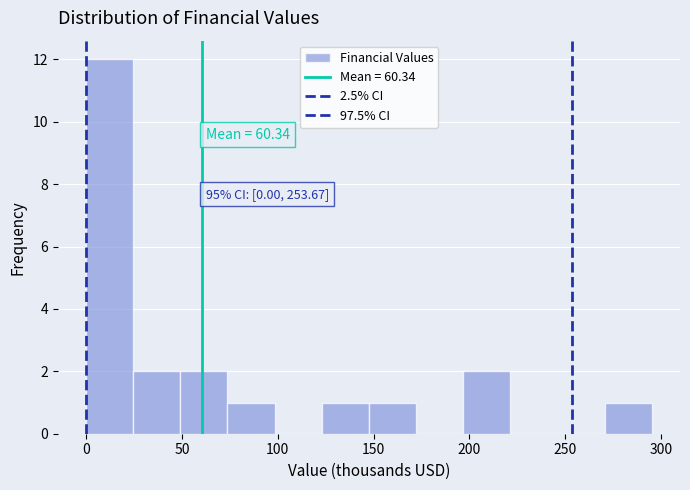

Which range on the x-axis has the tallest bar?

0 to 25